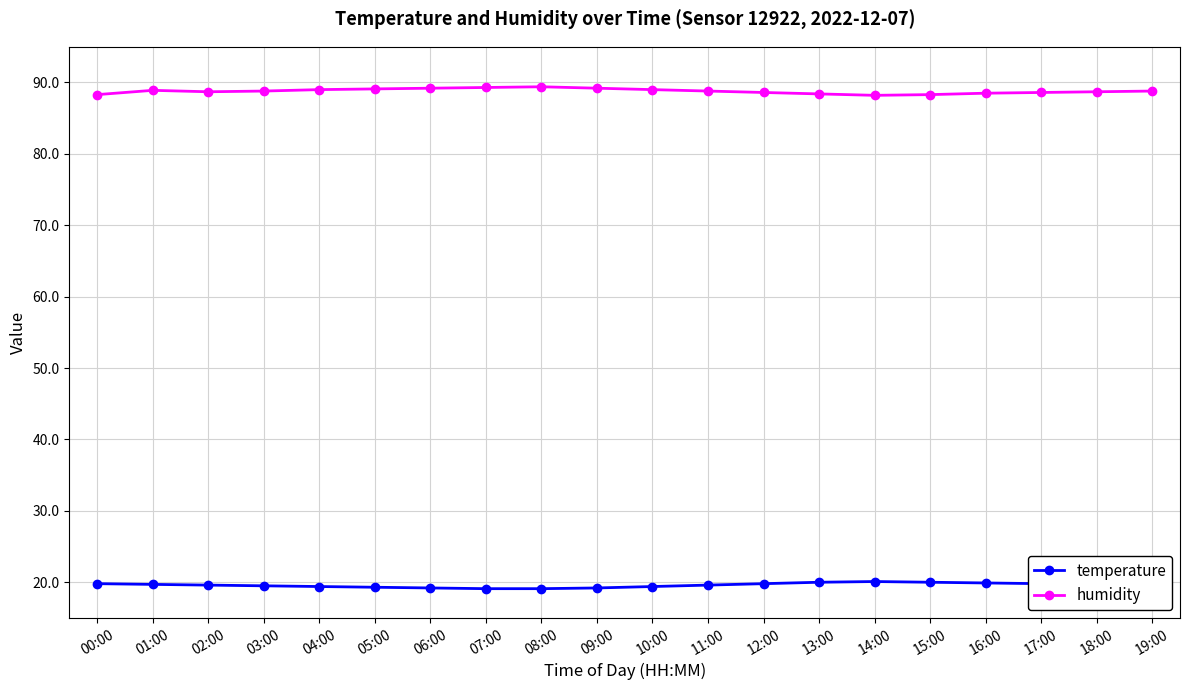

Rank the series at 15:00 from highest to lowest value.

humidity, temperature